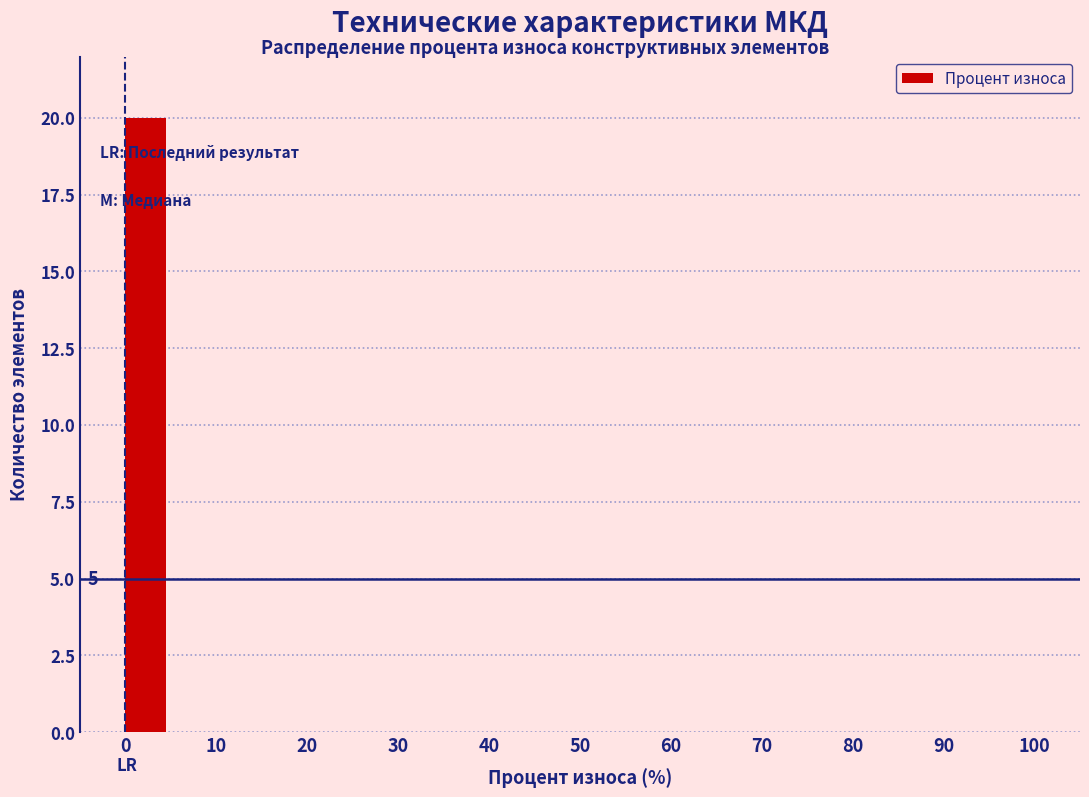

Which range on the x-axis has the tallest bar?

0 to 5